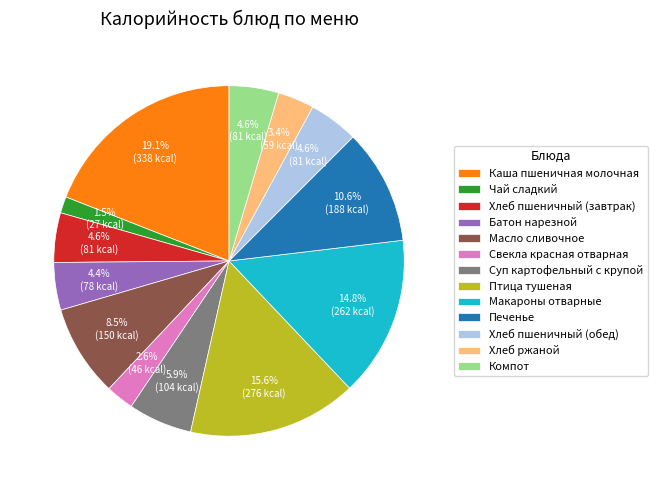

What is the total percentage of Хлеб пшеничный (завтрак) and Суп картофельный с крупой?

10.5%